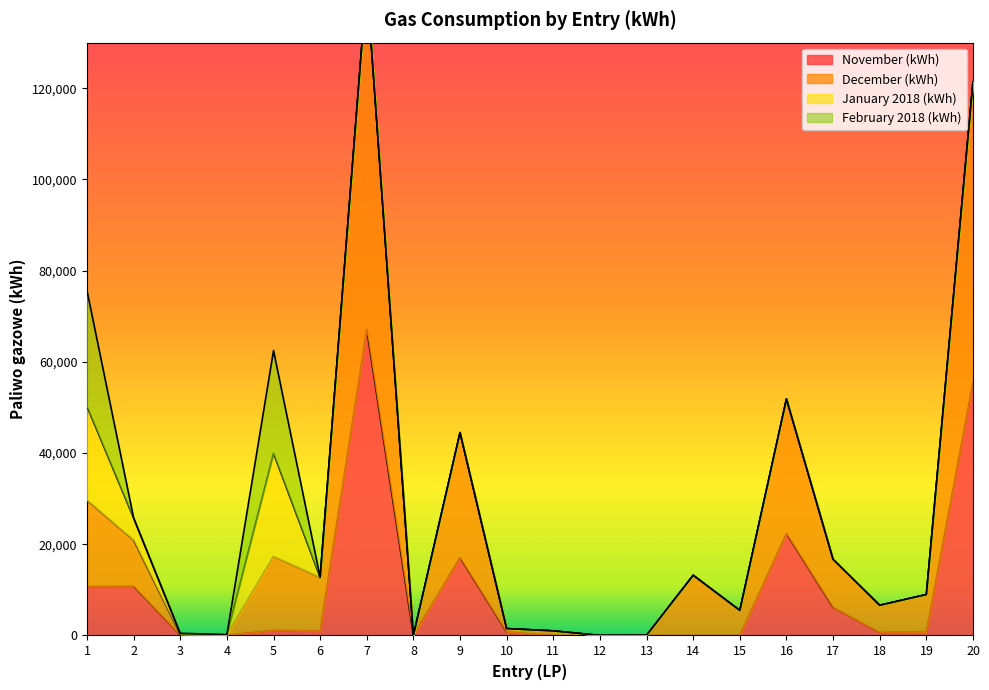

True or false: December (kWh) and November (kWh) cross at least once.

False